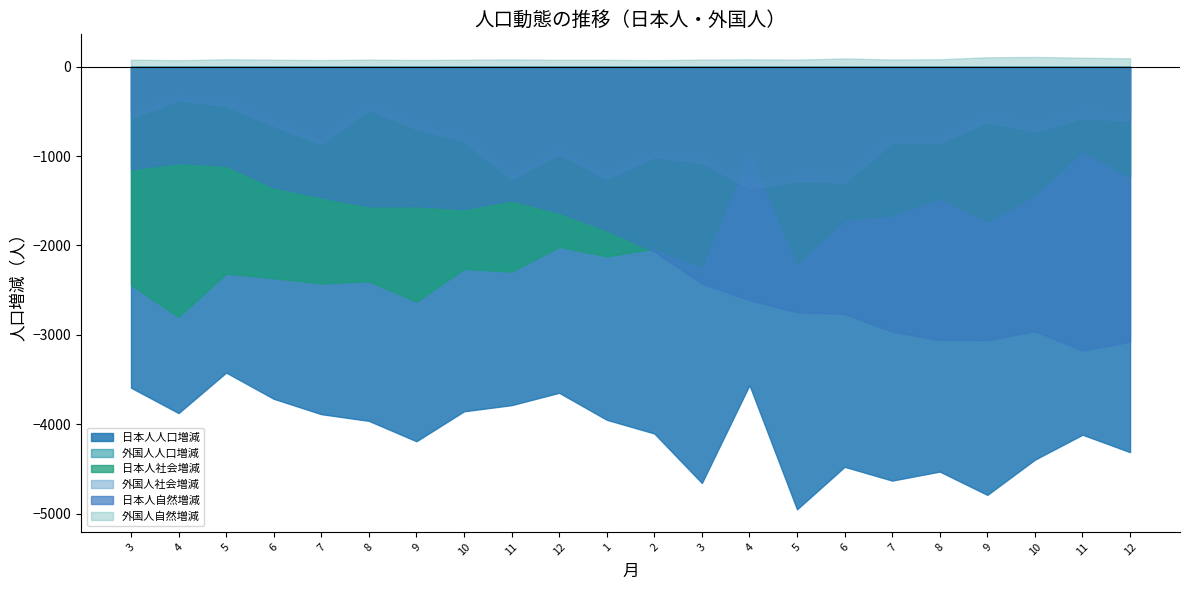

What is the label of the 14th point from the left?

4